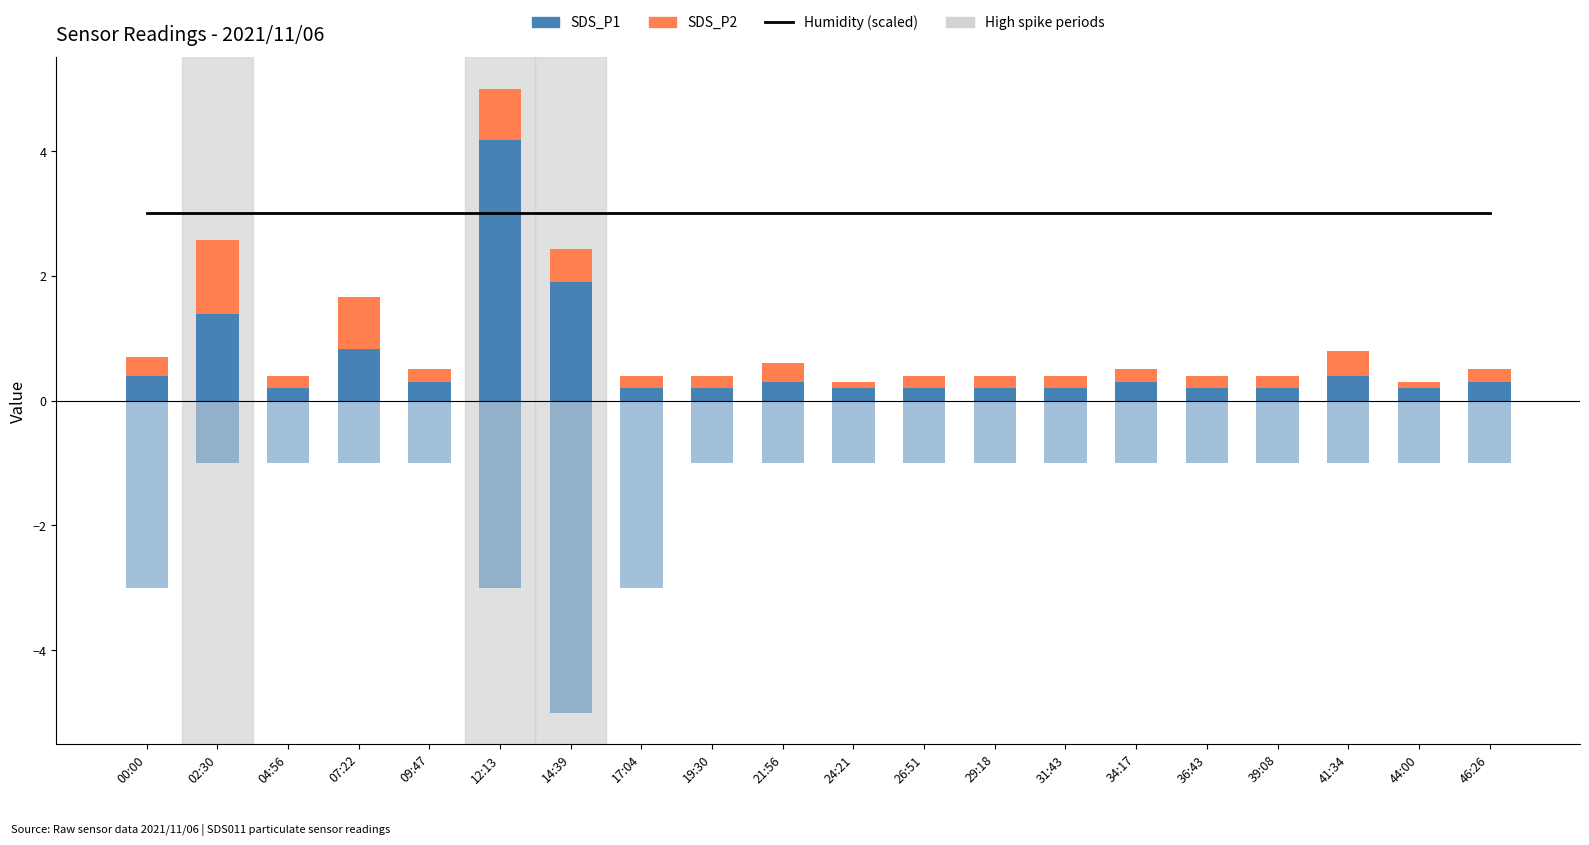

Reading left to right, list all the values displayed in this chart.

Humidity (scaled): 3.0	3.0	3.0	3.0	3.0	3.0	3.0	3.0	3.0	3.0	3.0	3.0	3.0	3.0	3.0	3.0	3.0	3.0	3.0	3.0
SDS_P1: 0.4	1.4	0.2	0.8	0.3	4.2	1.9	0.2	0.2	0.3	0.2	0.2	0.2	0.2	0.3	0.2	0.2	0.4	0.2	0.3
SDS_P2: 0.3	1.2	0.2	0.8	0.2	0.8	0.5	0.2	0.2	0.3	0.1	0.2	0.2	0.2	0.2	0.2	0.2	0.4	0.1	0.2